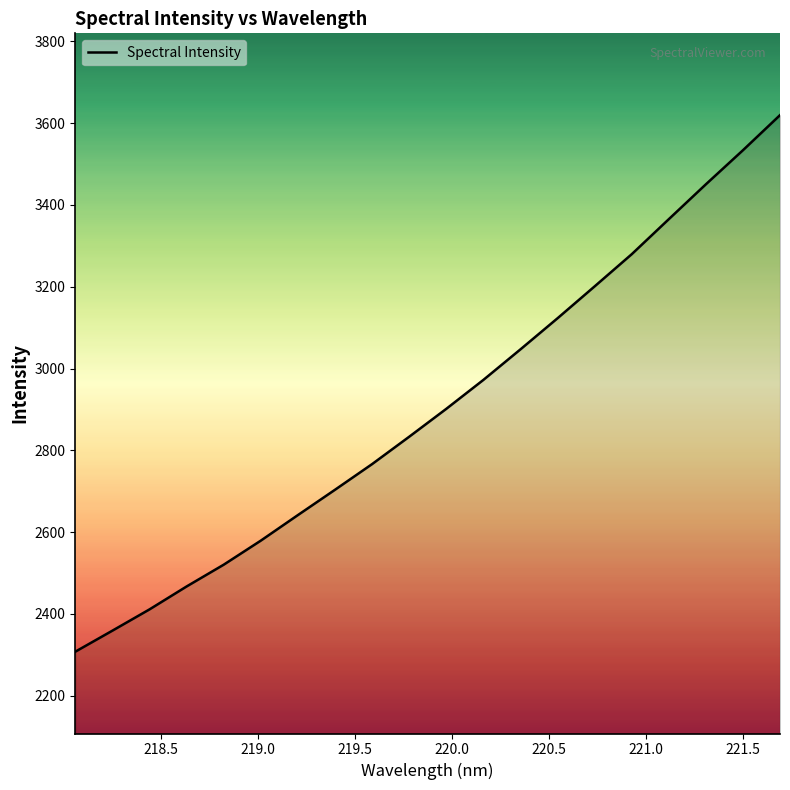

What is the greatest value displayed?

3619.5